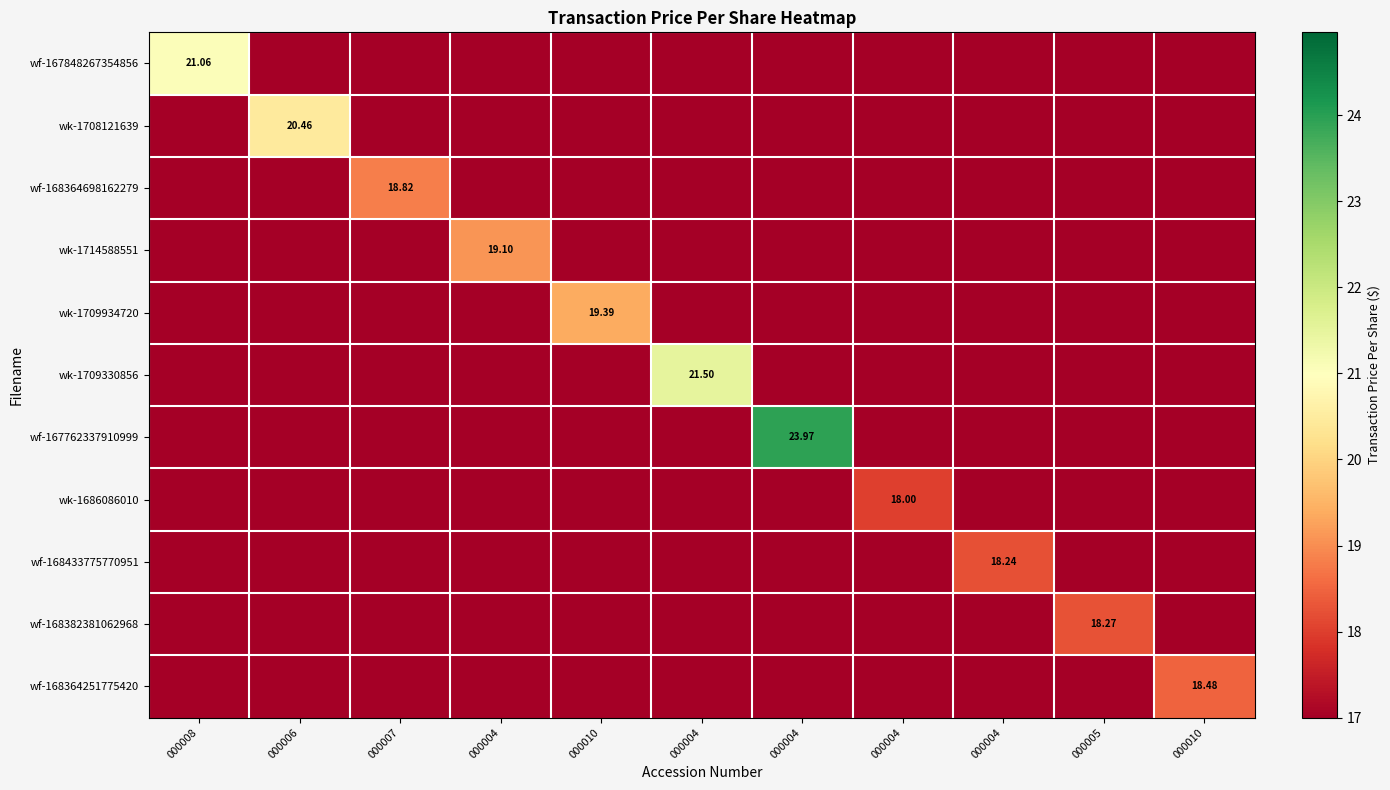

What is the spread (max minus min) of values at 000004?

19.1